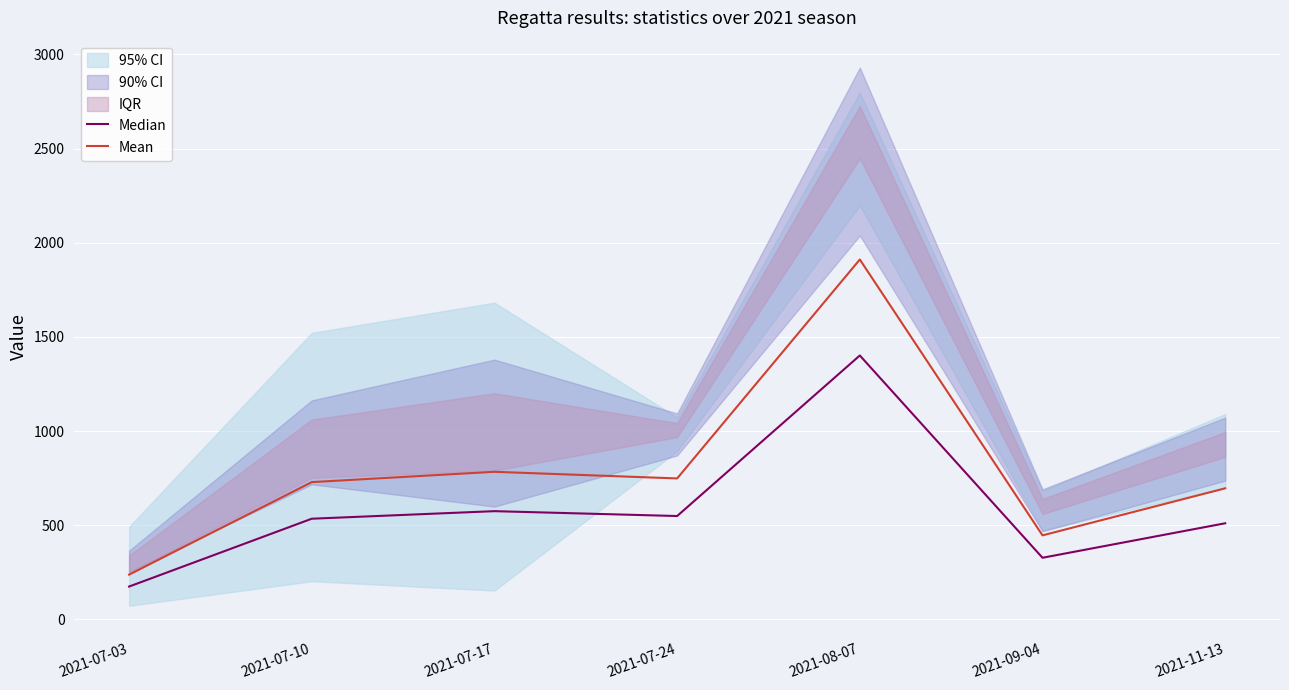

The value of Mean at 2021-09-04 is 593.7. True or false?

False